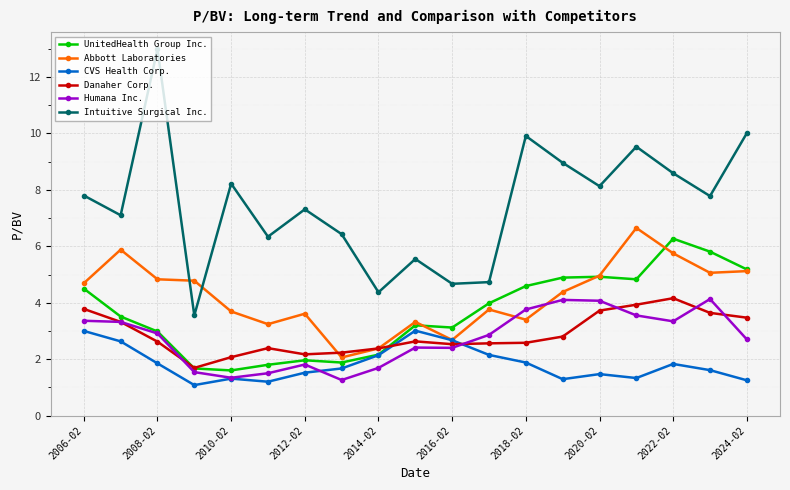

What is the maximum value for Abbott Laboratories?

6.7